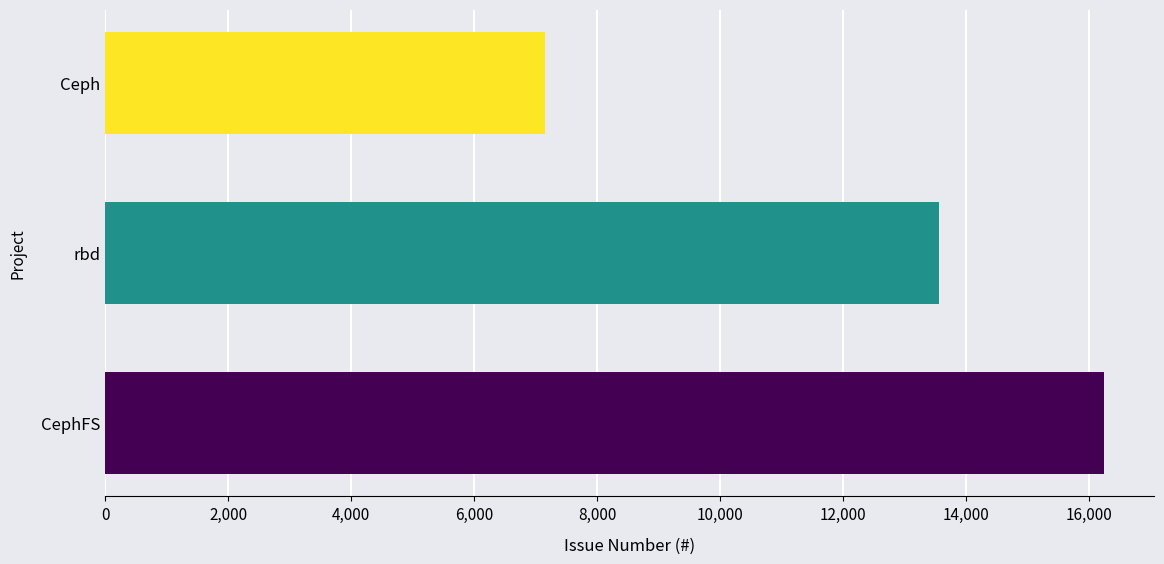

The value at Ceph is 9901. True or false?

False